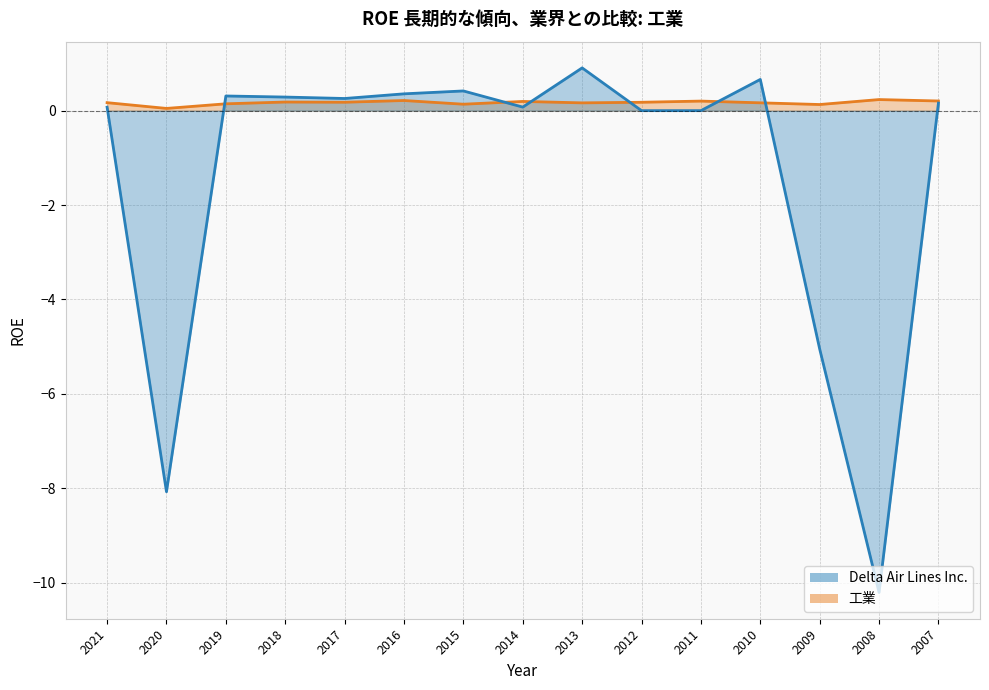

Is the value of Delta Air Lines Inc. at 2018 greater than the value of 工業 at 2018?

Yes